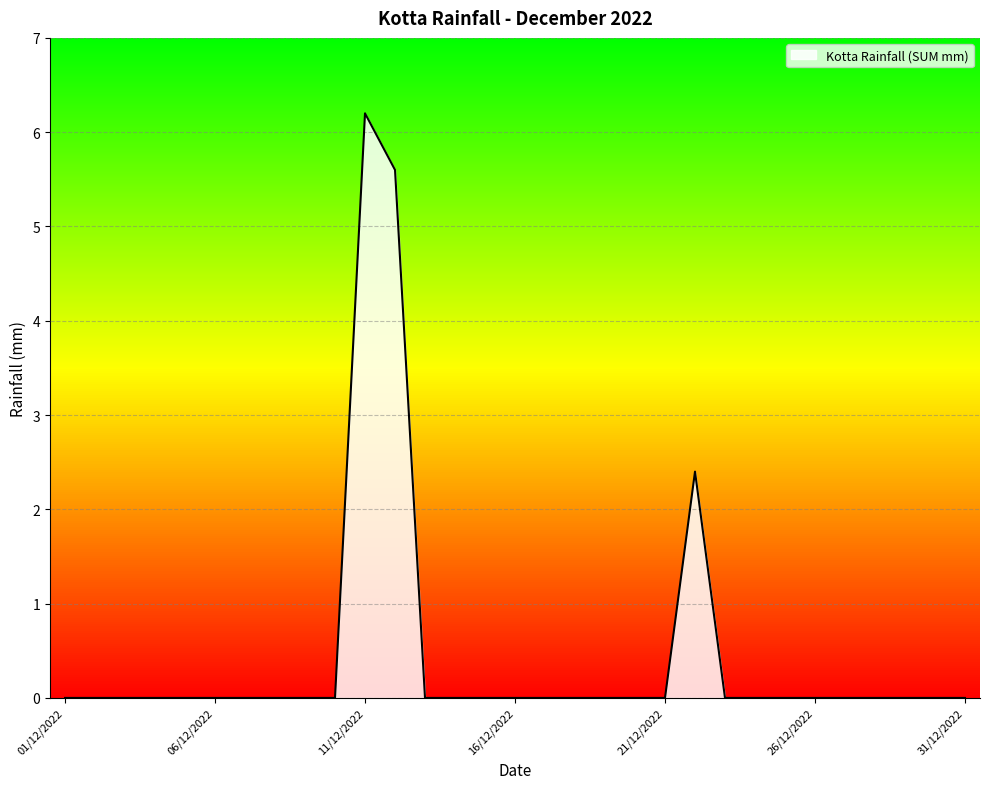

Reading right to left, transcribe all the data shown in this chart.

31/12/2022=0.0	30/12/2022=0.0	29/12/2022=0.0	28/12/2022=0.0	27/12/2022=0.0	26/12/2022=0.0	25/12/2022=0.0	24/12/2022=0.0	23/12/2022=0.0	22/12/2022=2.4	21/12/2022=0.0	20/12/2022=0.0	19/12/2022=0.0	18/12/2022=0.0	17/12/2022=0.0	16/12/2022=0.0	15/12/2022=0.0	14/12/2022=0.0	13/12/2022=0.0	12/12/2022=5.6	11/12/2022=6.2	10/12/2022=0.0	09/12/2022=0.0	08/12/2022=0.0	07/12/2022=0.0	06/12/2022=0.0	05/12/2022=0.0	04/12/2022=0.0	03/12/2022=0.0	02/12/2022=0.0	01/12/2022=0.0